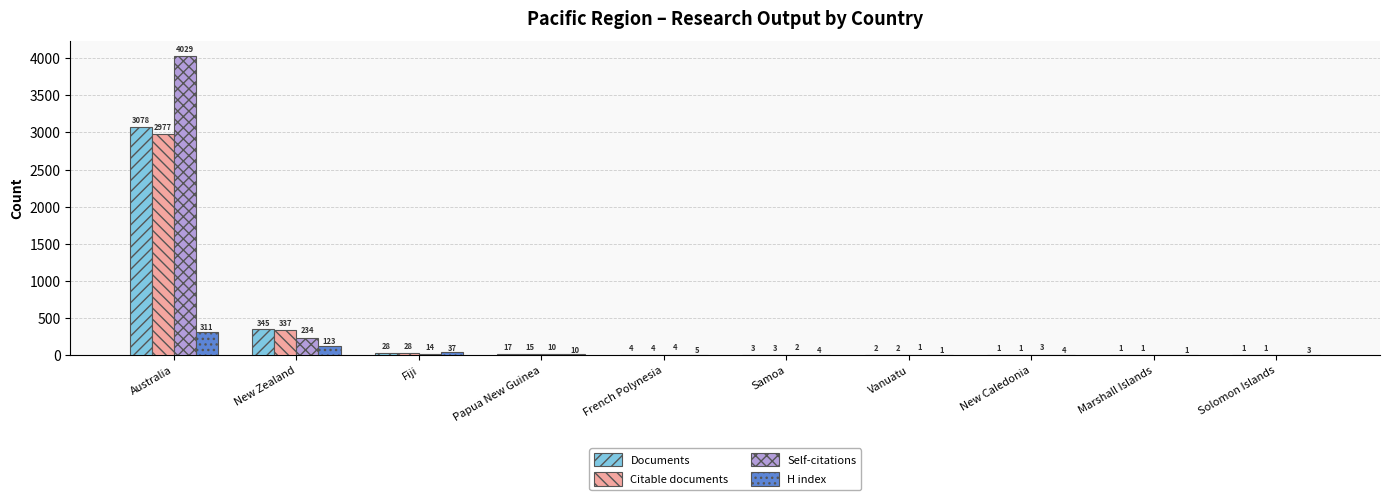

Reading right to left, list all the values displayed in this chart.

Documents: 1	1	1	2	3	4	17	28	345	3078
Citable documents: 1	1	1	2	3	4	15	28	337	2977
Self-citations: 0	0	3	1	2	4	10	14	234	4029
H index: 3	1	4	1	4	5	10	37	123	311